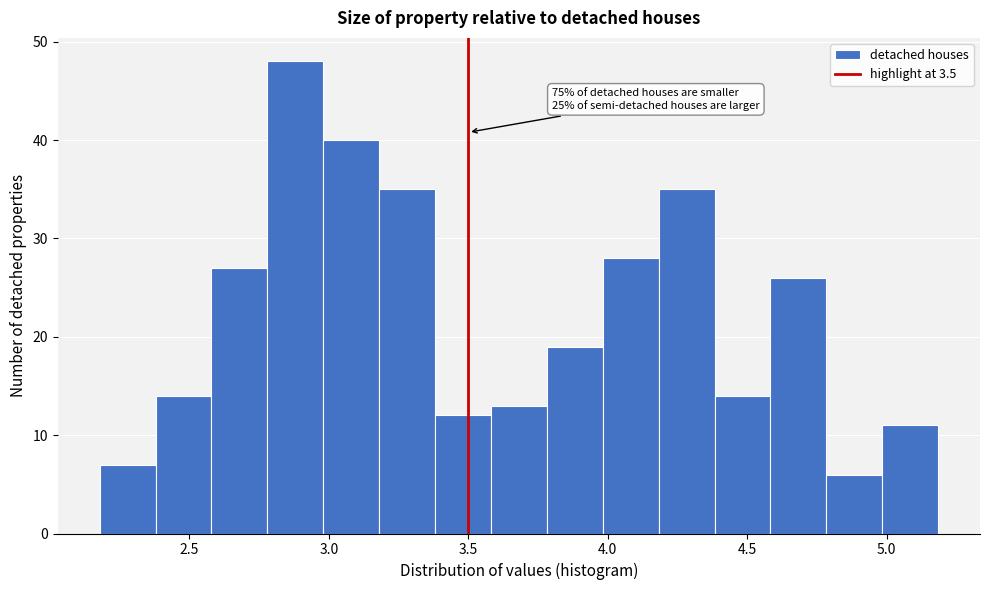

Over which range of the x-axis is the bar tallest?

2.8 to 3.0